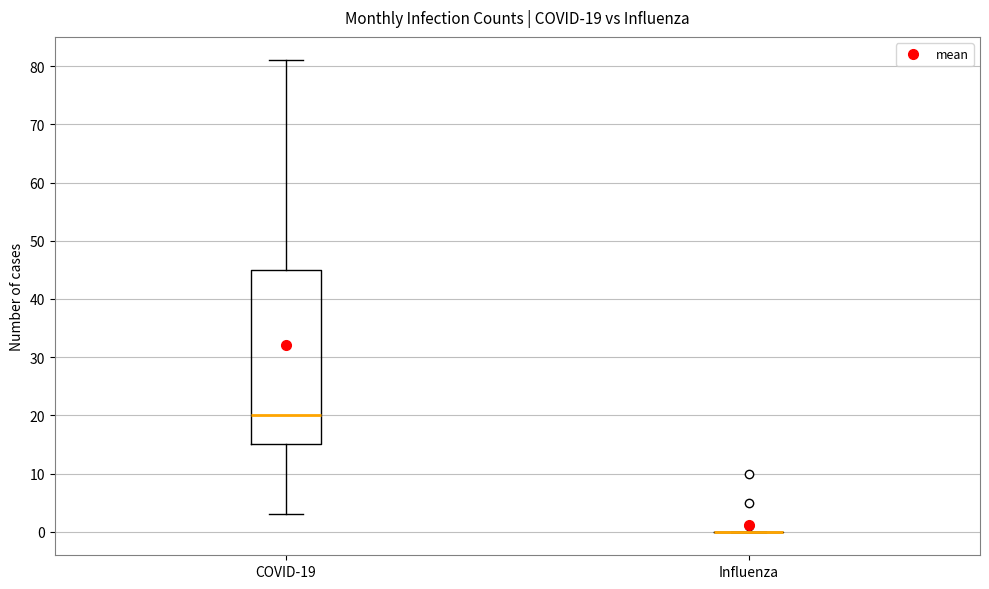

Comparing the boxes themselves (not the whiskers), which one is the tallest?

COVID-19